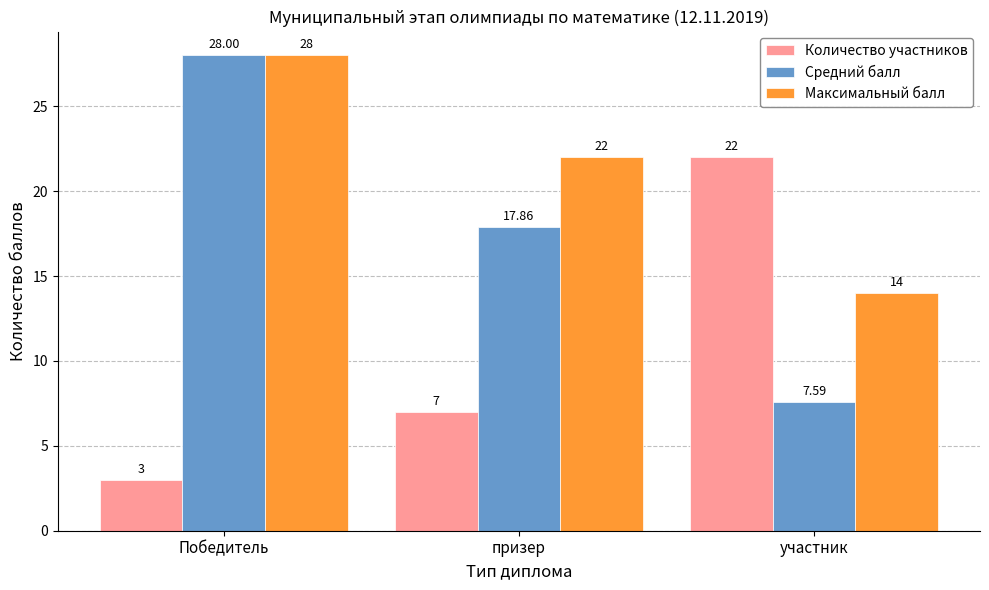

What position from the left is призер?

2